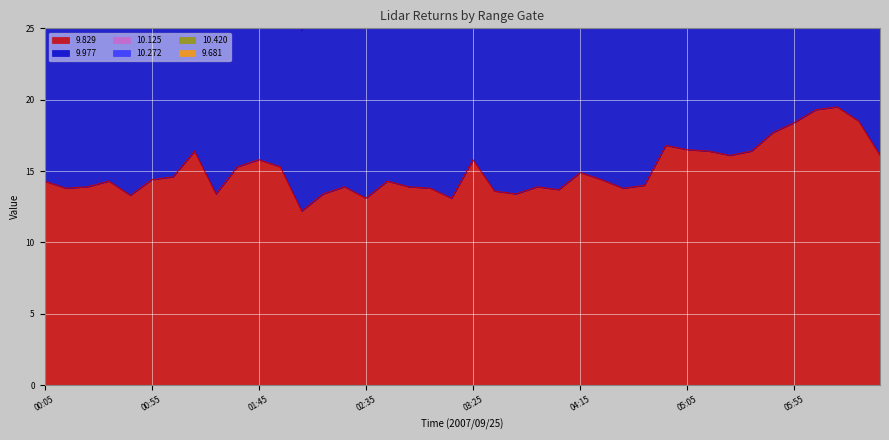

Which series has the widest spread of values?

10.125